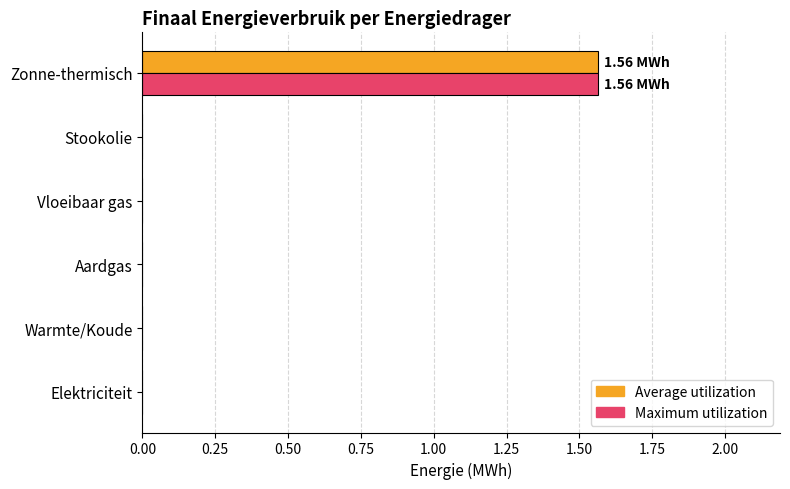

Which label corresponds to the largest value in the chart?

Zonne-thermisch